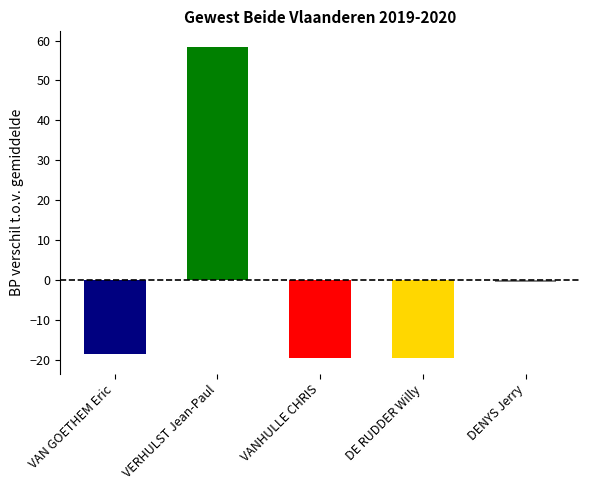

Between VANHULLE CHRIS and DE RUDDER Willy, which is larger?

DE RUDDER Willy